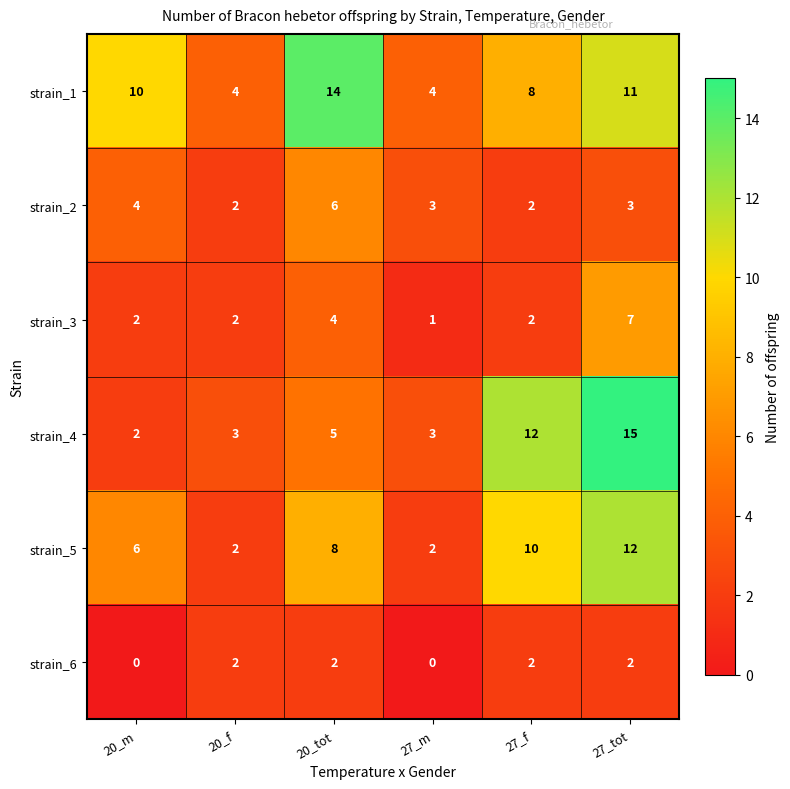

What is the greatest value displayed?

15